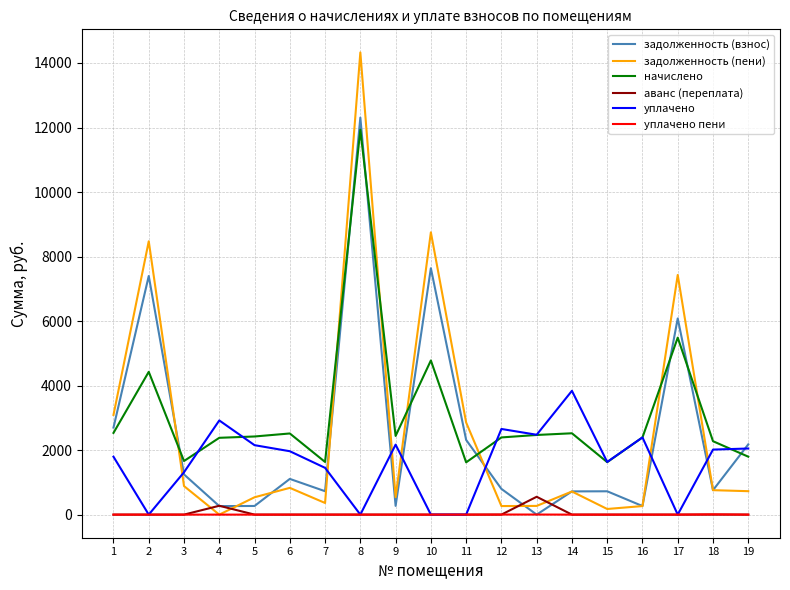

How many times do аванс (переплата) and задолженность (пени) cross each other?

4